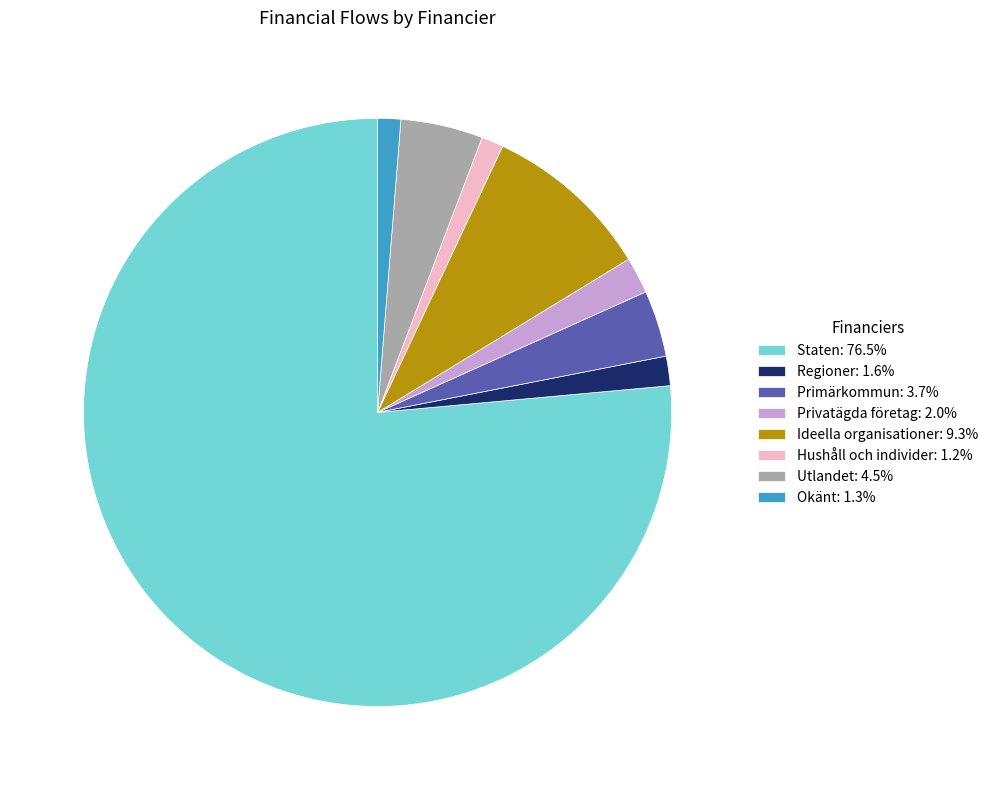

Is the sum of Ideella organisationer: 9.3% and Hushåll och individer: 1.2% greater than half?

No